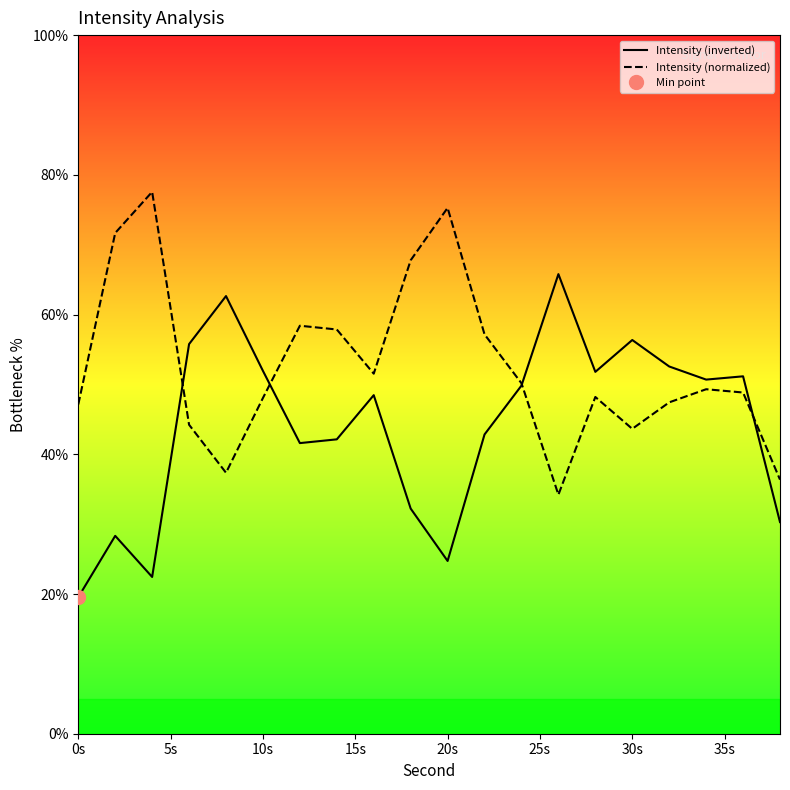

Which category has the lowest value in the Intensity (inverted) series?

0s